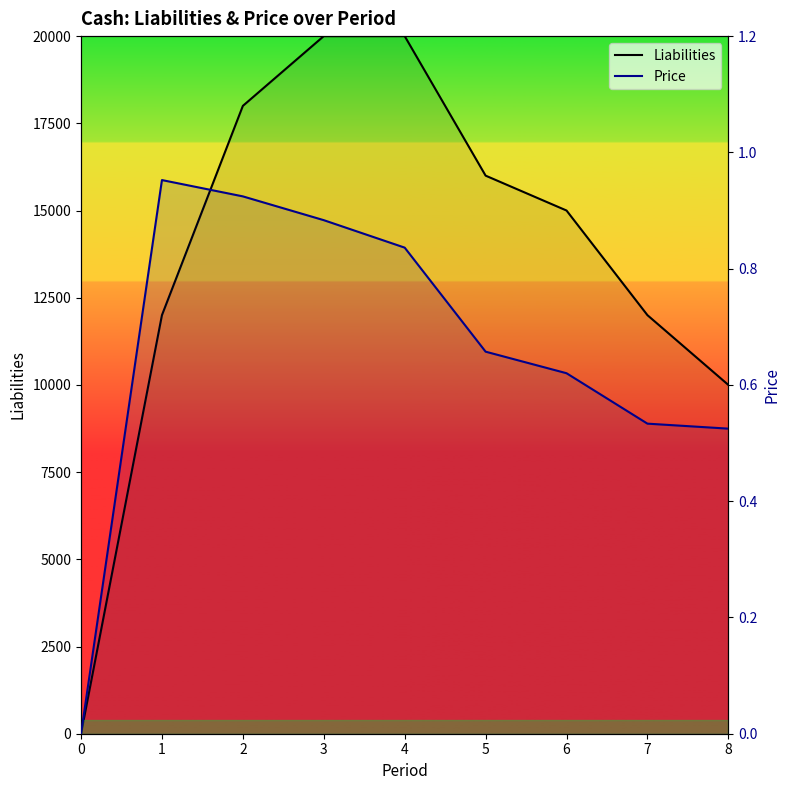

Which series has the widest spread of values?

Liabilities